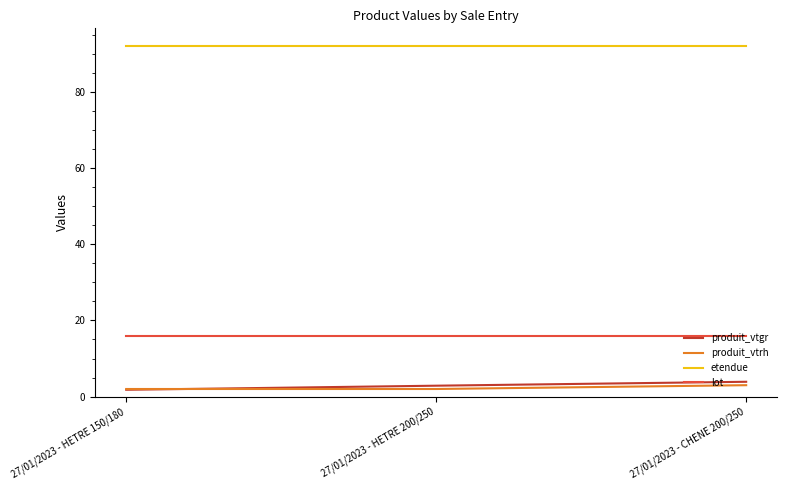

Count the number of data series in this chart.

4